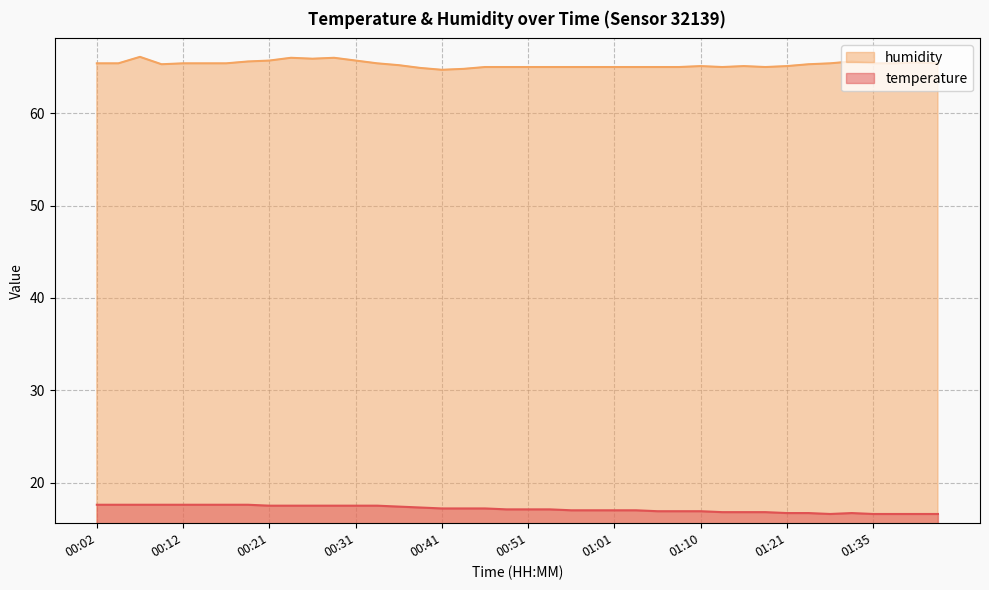

How many interior local valleys does the temperature series have?

1